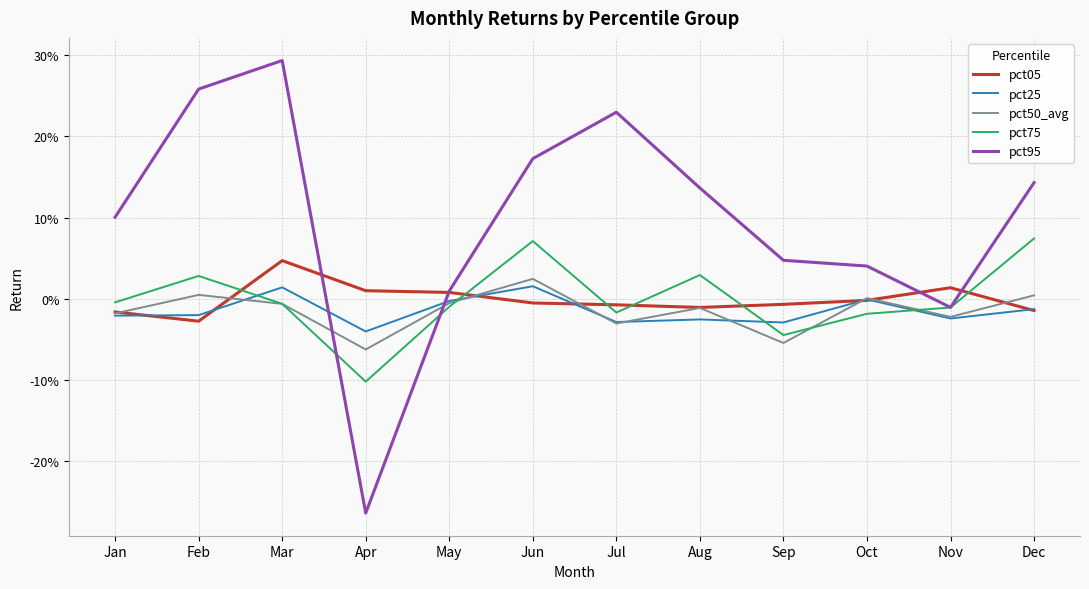

True or false: pct25 has a value of -0.0 at Aug.

False